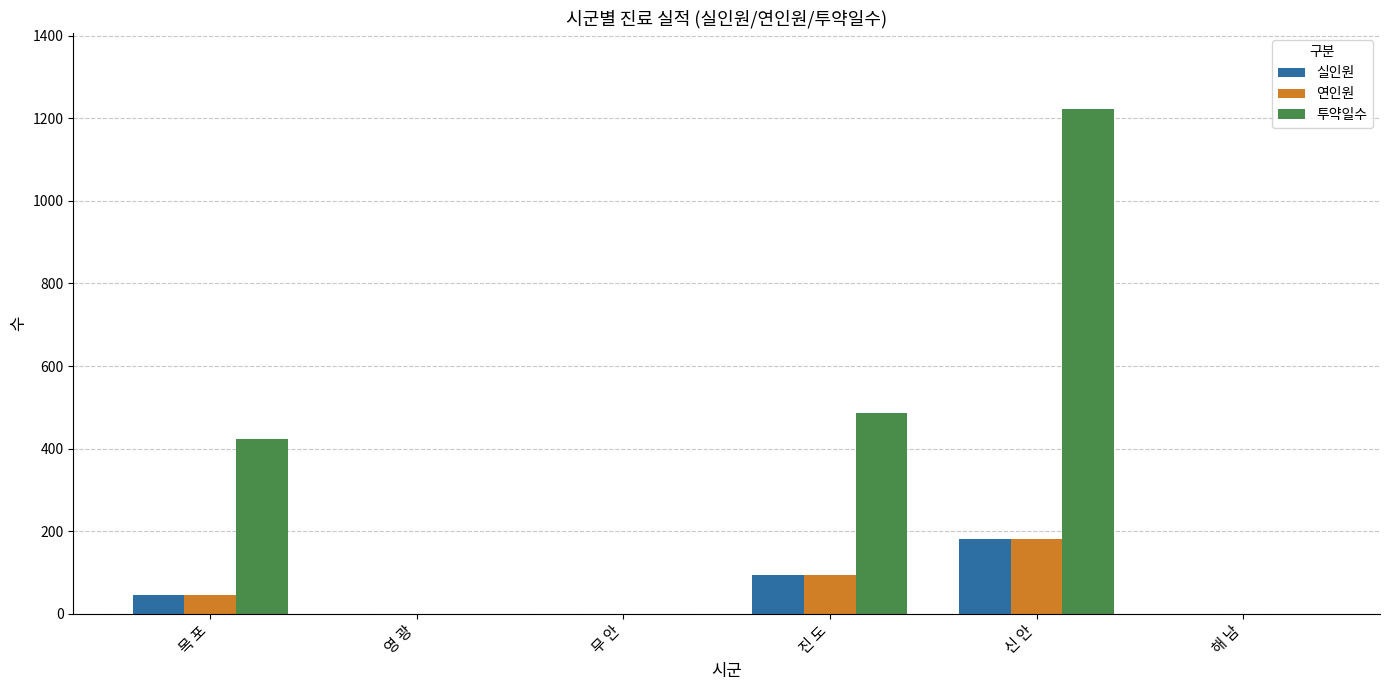

Count the number of categories in the chart.

6